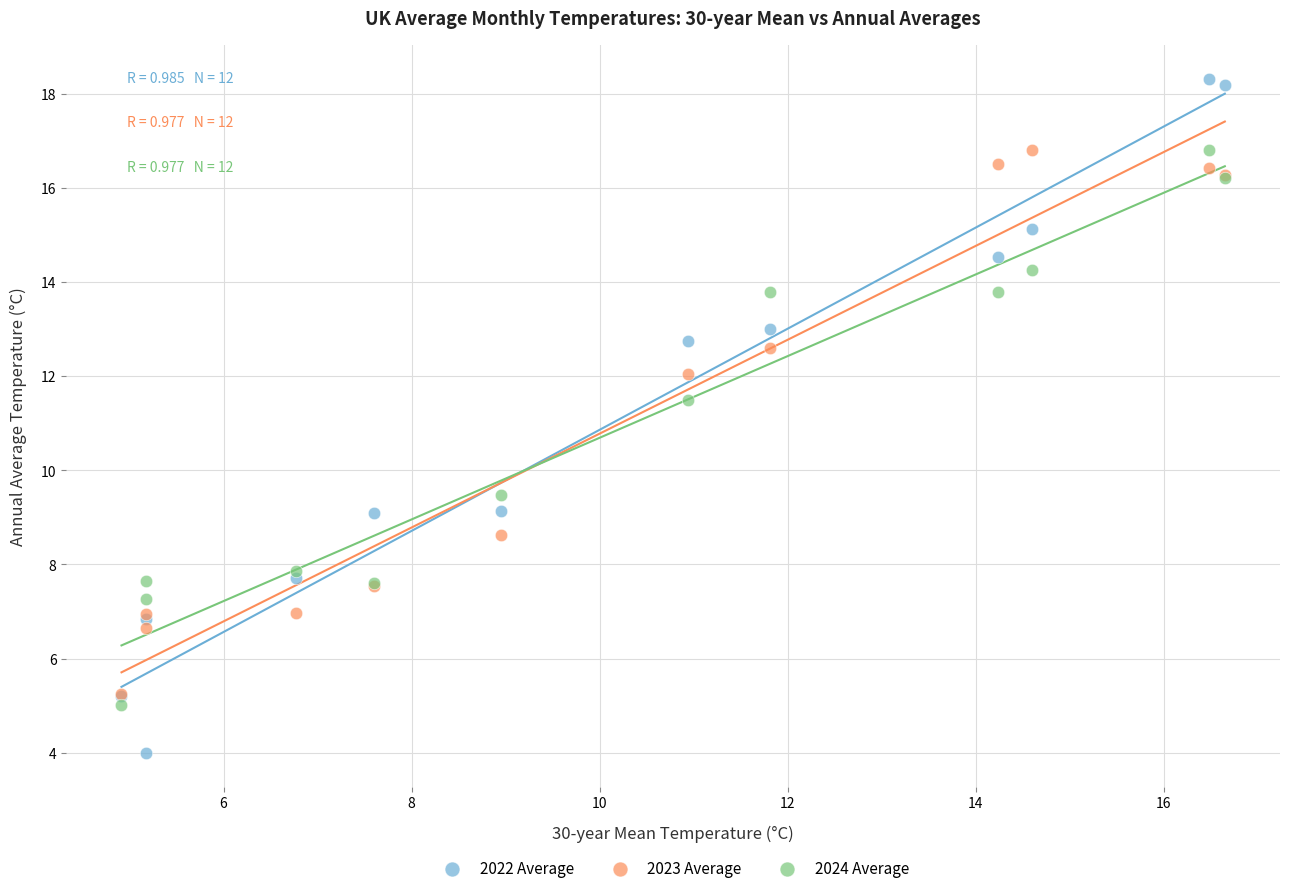

Across all series, what Y value is closest to 11?

11.5